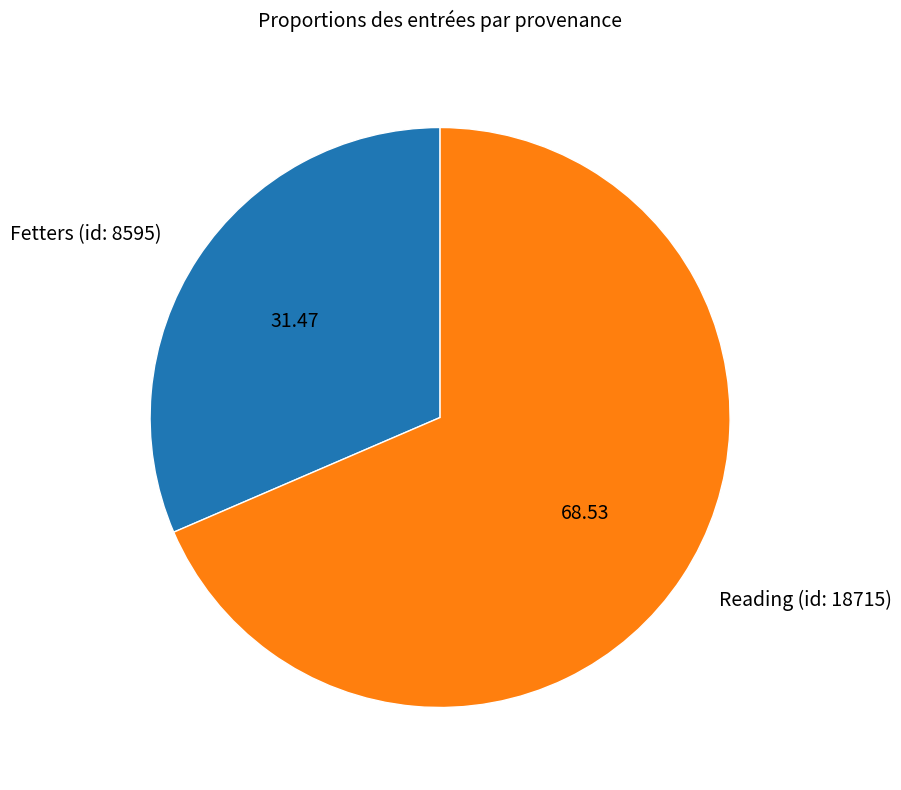

Approximately how many times larger is the value at Fetters (id: 8595) compared to Reading (id: 18715)?

0.5